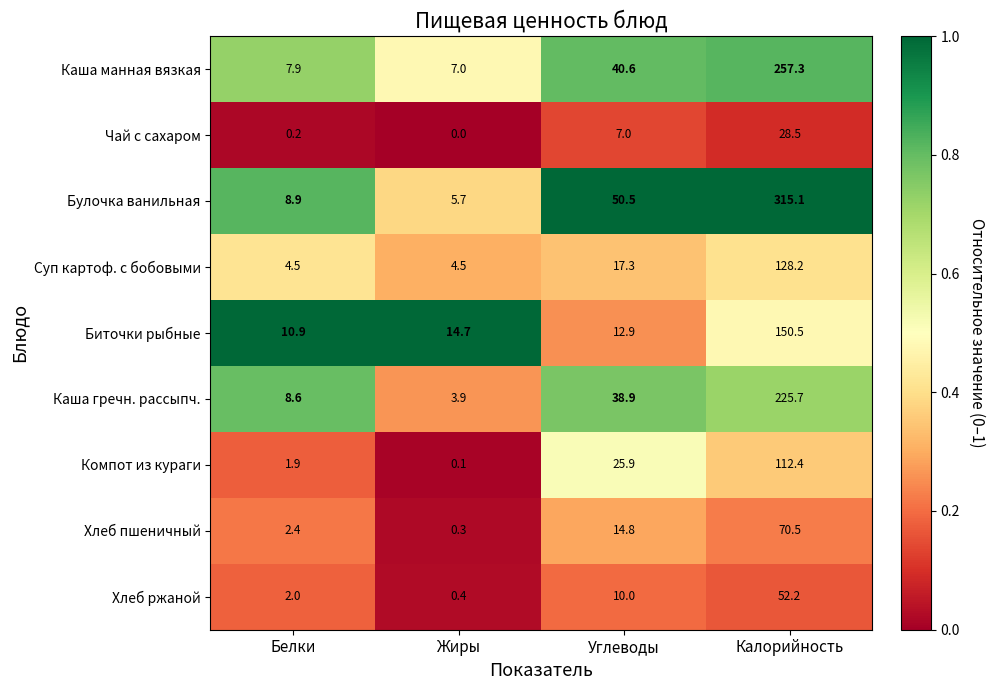

At which category does the chart reach its peak across all series?

Калорийность